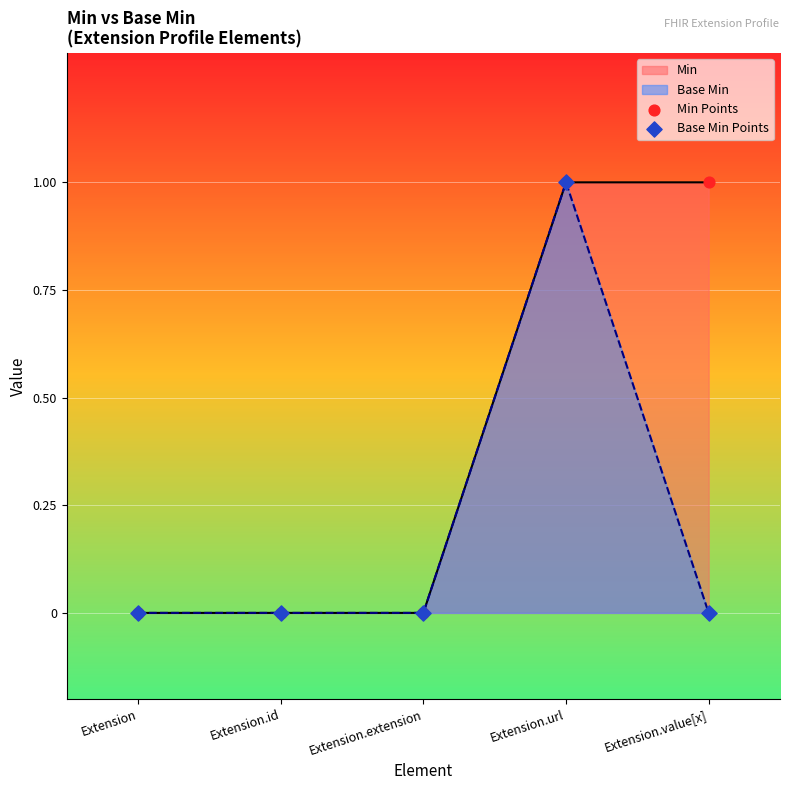

At how many categories does at least one series exceed 0?

2